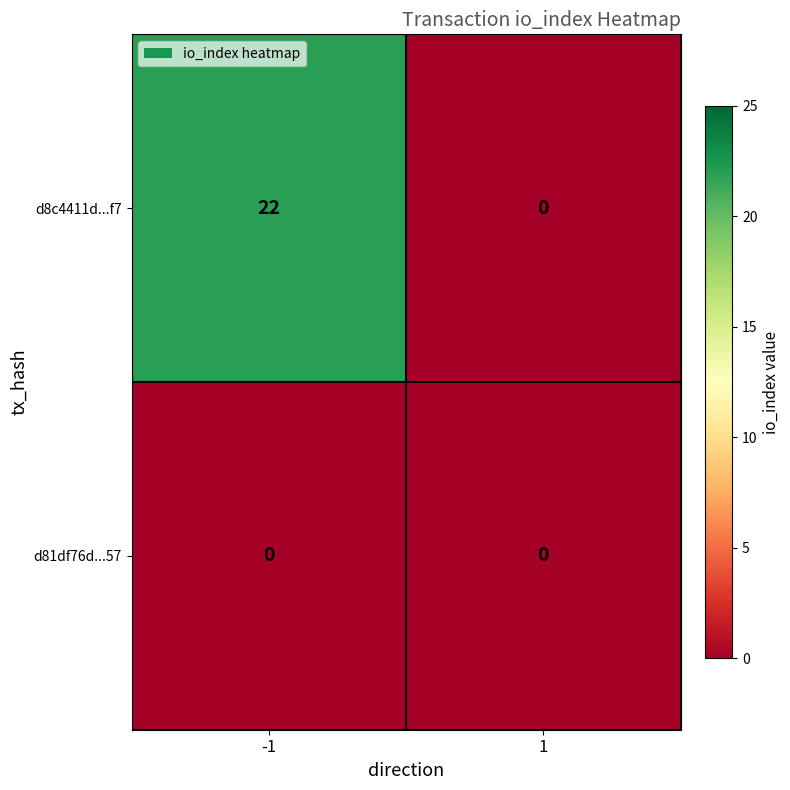

The d81df76d...57 series shows 0 at 1. True or false?

True